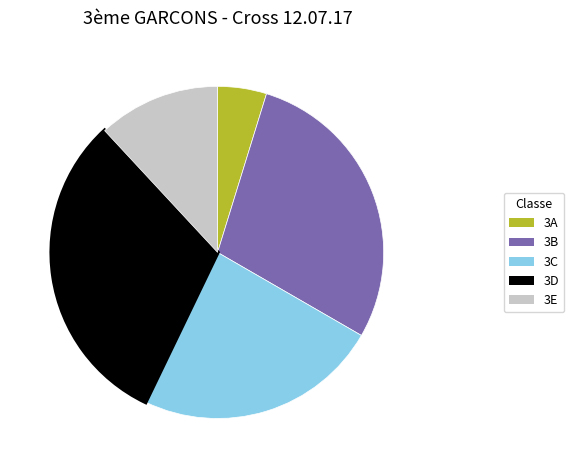

Which has a higher value, 3C or 3E?

3C